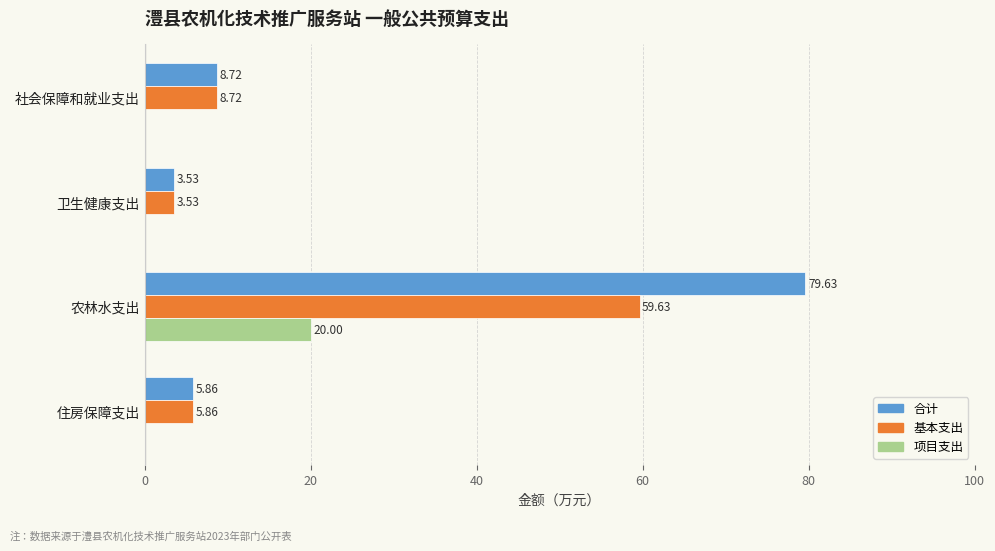

At which label does 合计 reach its peak?

农林水支出